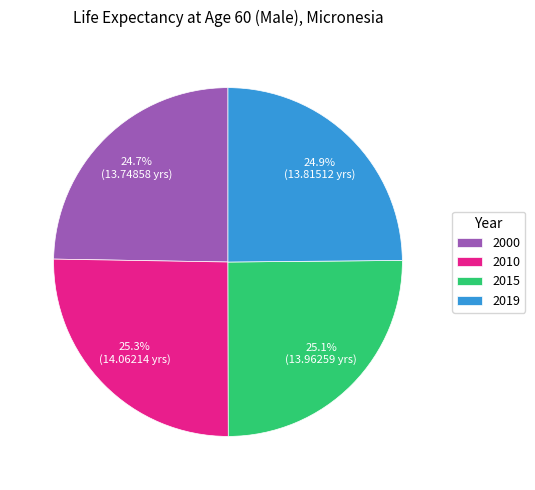

What is the ratio of the value at 2015 to the value at 2010?

1.0